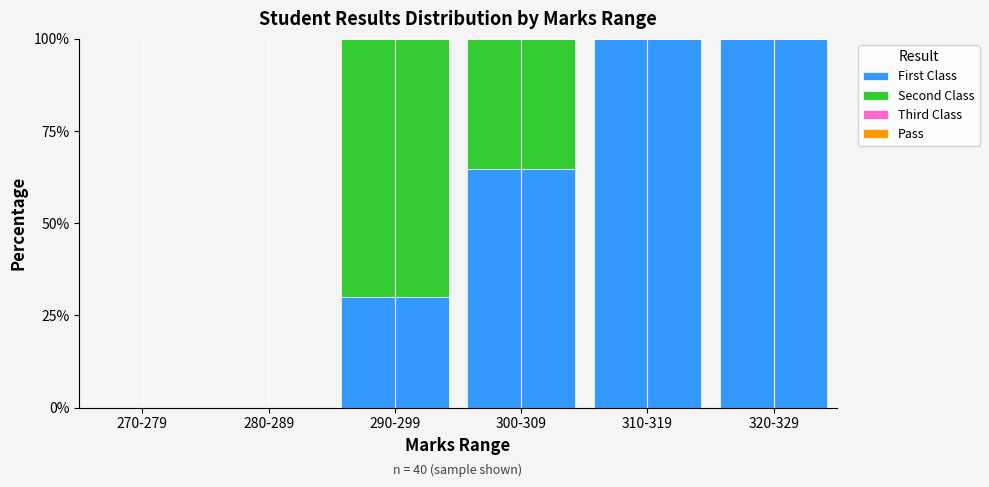

Reading right to left, list the values for the First Class series.

320-329=100.0	310-319=100.0	300-309=64.7	290-299=30.0	280-289=0.0	270-279=0.0